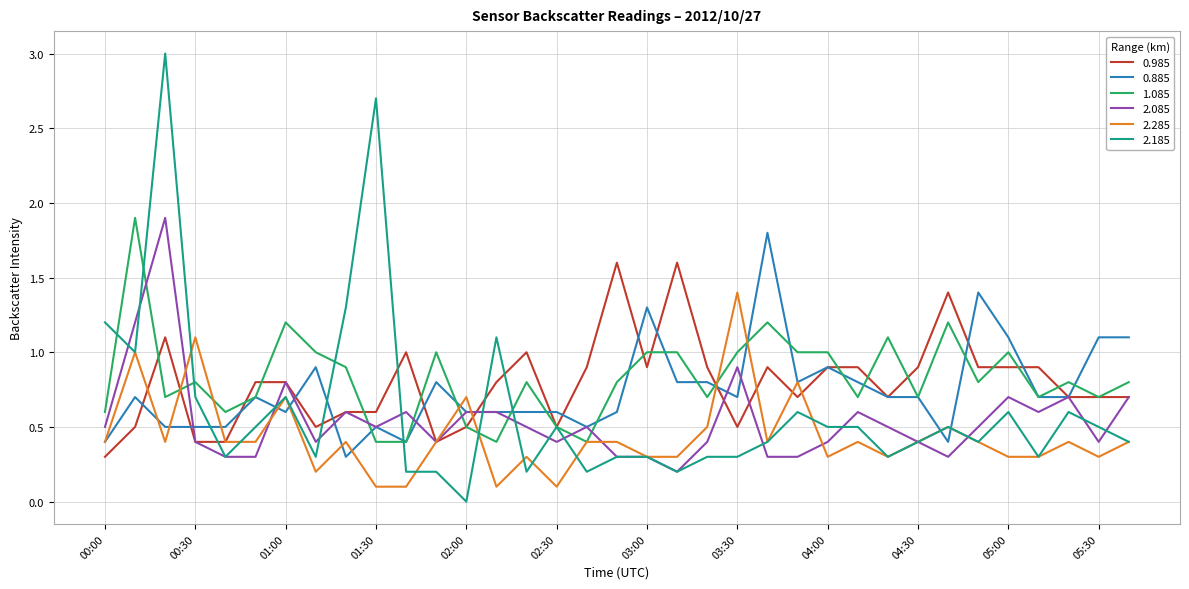

Which series has the widest spread of values?

2.185